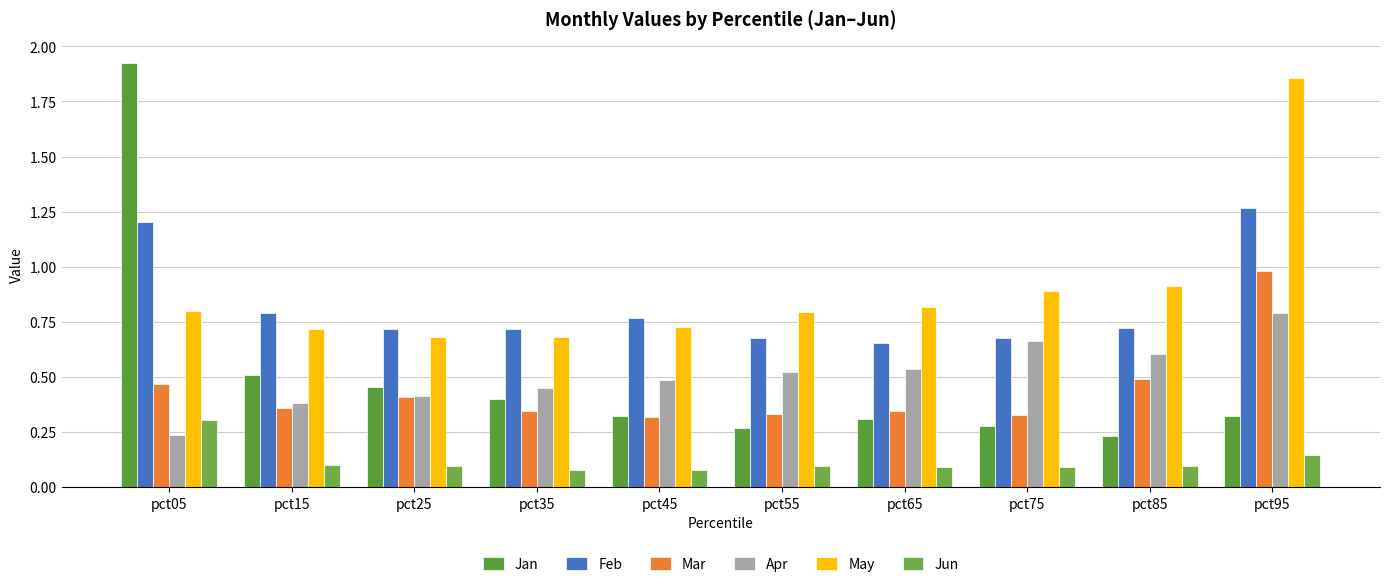

How many bars are there in total?

60